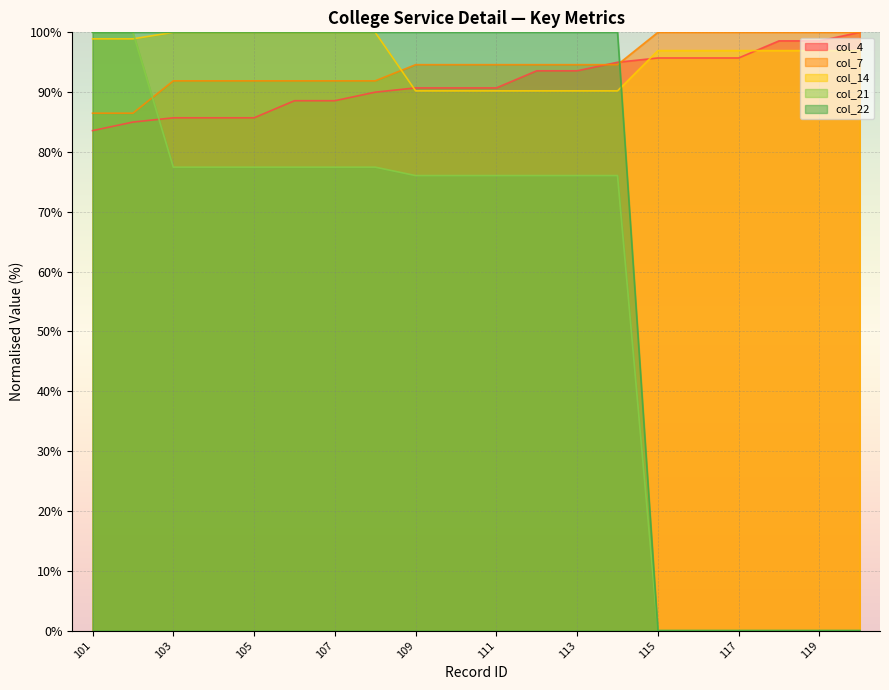

What are all the series names shown in the legend?

col_4, col_7, col_14, col_21, col_22